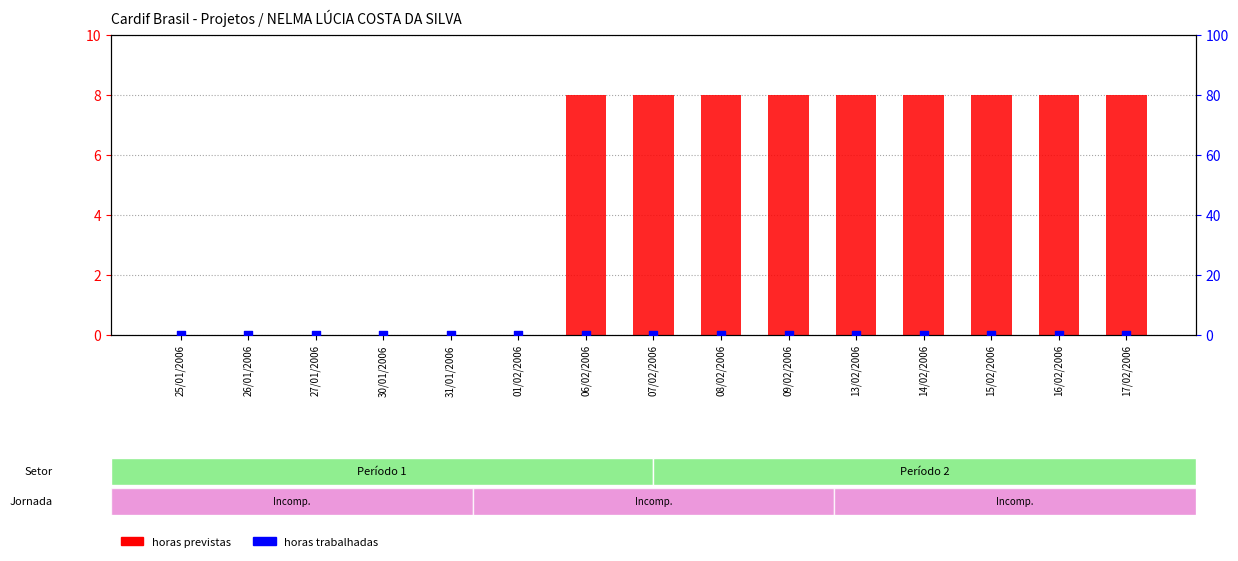

Which series has the largest total across all categories?

horas previstas